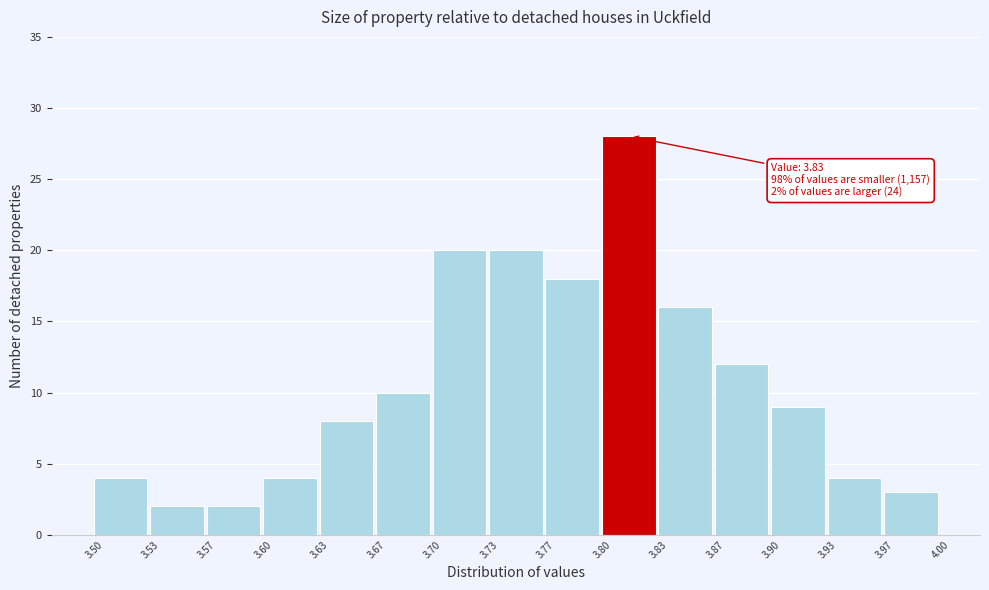

Over which range of the x-axis is the bar tallest?

3.80 to 3.83